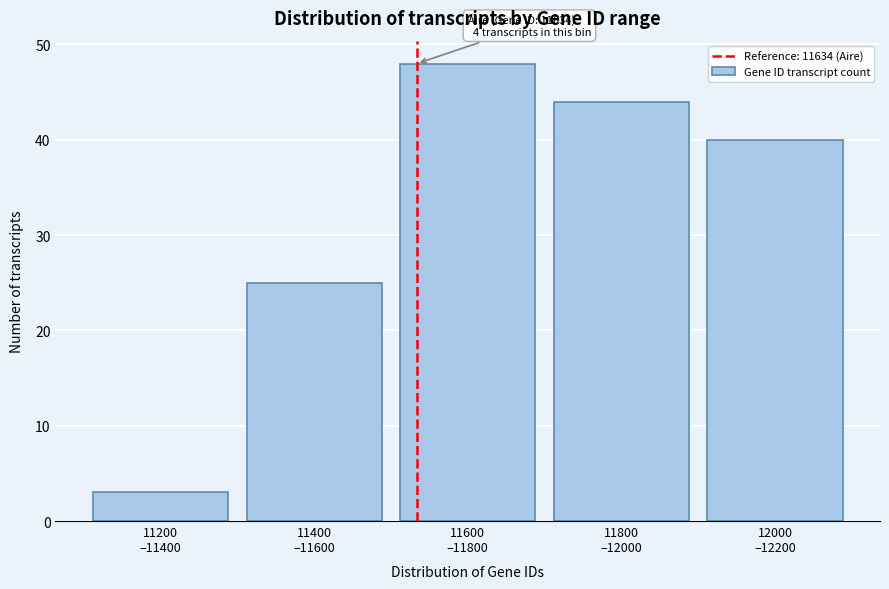

Reading right to left, list all the values displayed in this chart.

40	44	48	25	3